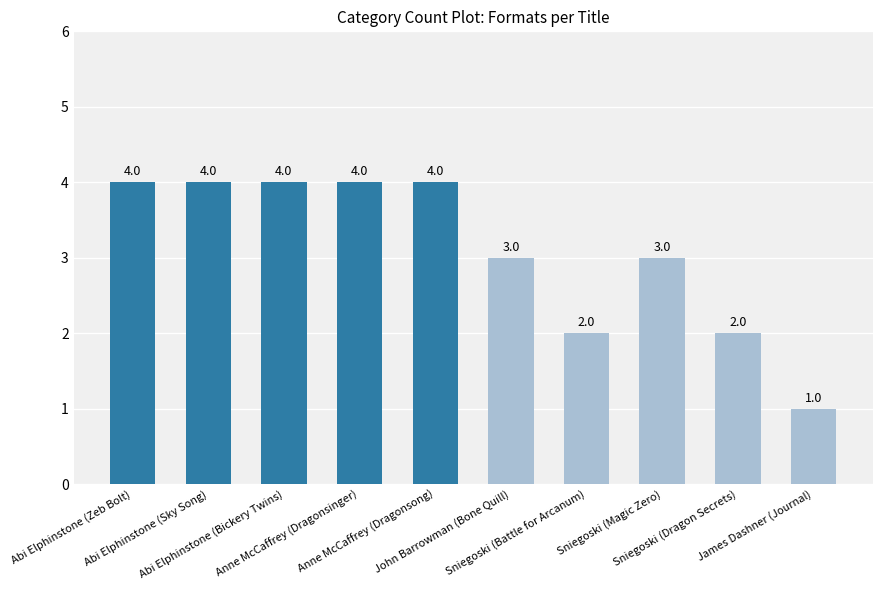

The value at Anne McCaffrey (Dragonsinger) is 2. True or false?

False